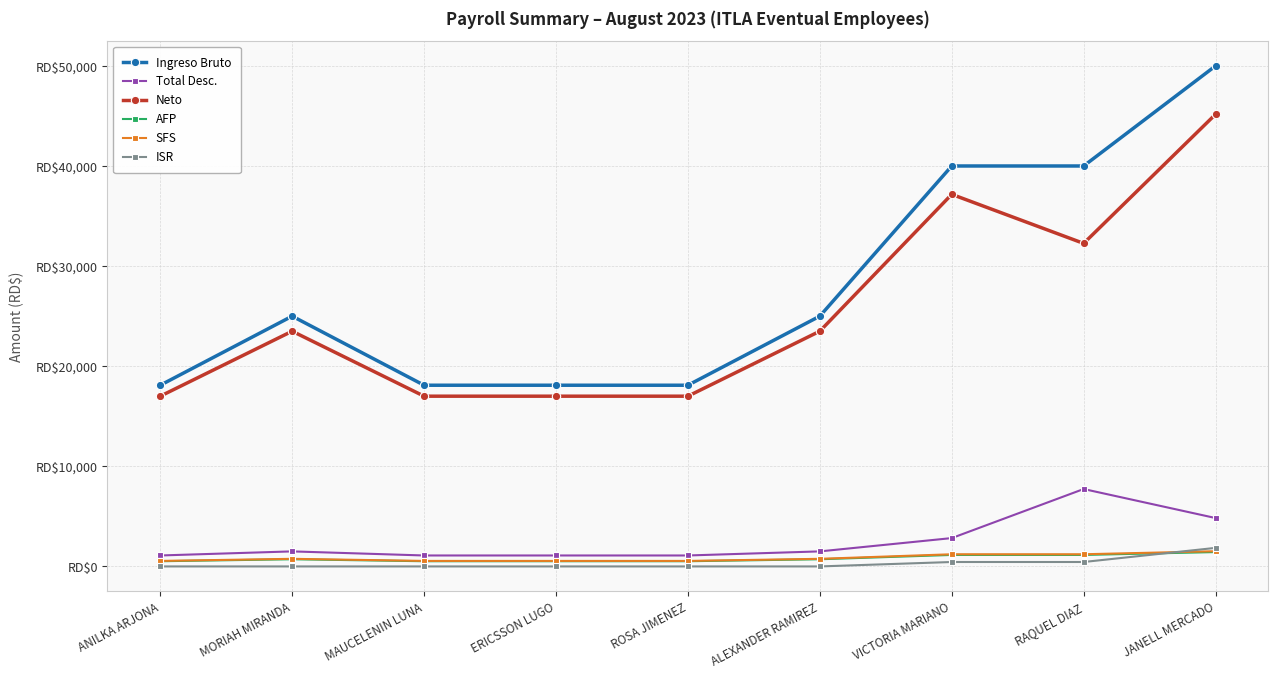

Rank the series by their maximum value, from lowest to highest.

AFP, SFS, ISR, Total Desc., Neto, Ingreso Bruto